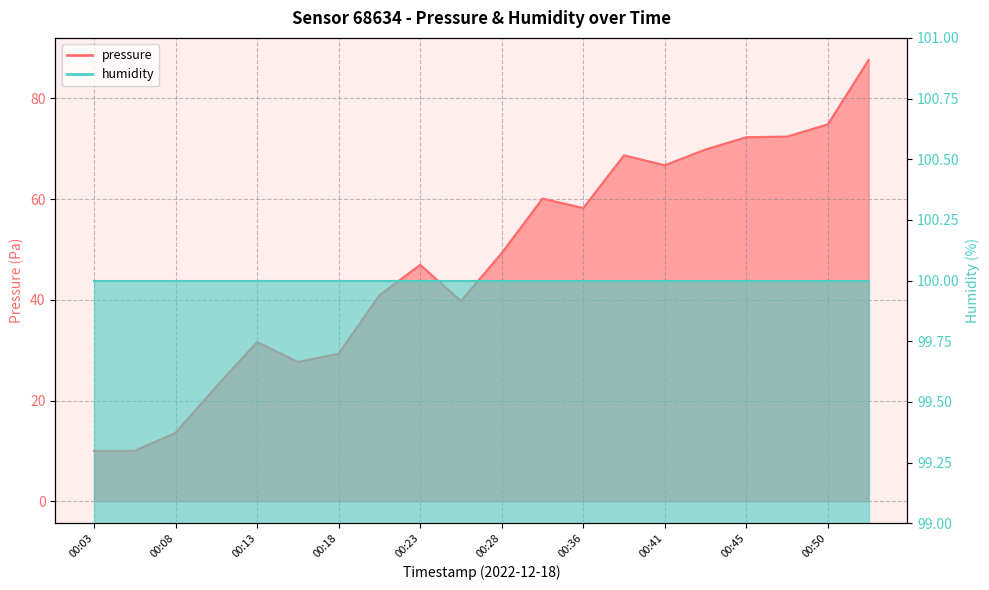

Reading left to right, what are all the values shown in this chart?

00:03=10.0	00:06=10.0	00:08=13.6	00:11=22.8	00:13=31.6	00:16=27.7	00:18=29.3	00:21=40.9	00:23=46.9	00:26=39.8	00:28=49.3	00:33=60.1	00:36=58.2	00:38=68.7	00:41=66.7	00:43=69.9	00:45=72.3	00:48=72.4	00:50=74.9	00:53=87.6